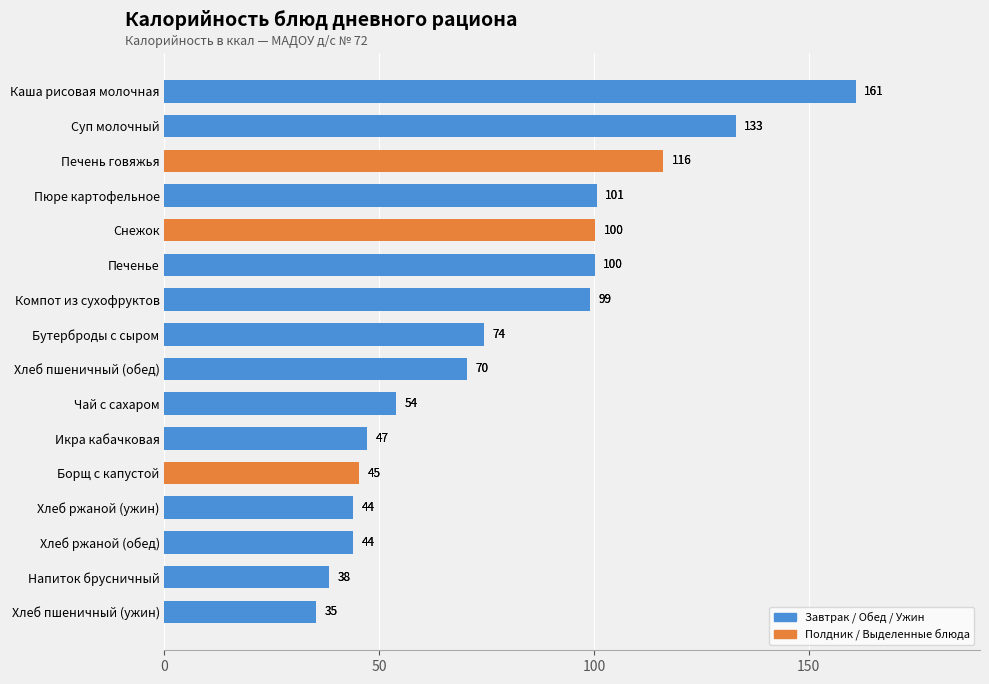

How many values are below 74?

8